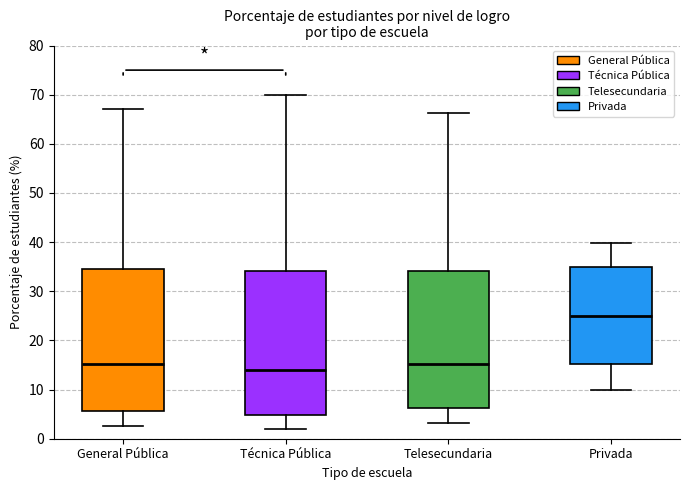

Reading left to right, read every box against the y-axis: the position of its median line, the range the box covers, and the ends of its whiskers. The values are not printed on the chart, so give them approximately, as read against the axis.

General Pública: median 15, box 6 to 34, whiskers 3 to 67
Técnica Pública: median 14, box 5 to 34, whiskers 2 to 70
Telesecundaria: median 15, box 6 to 34, whiskers 3 to 66
Privada: median 25, box 15 to 35, whiskers 10 to 40